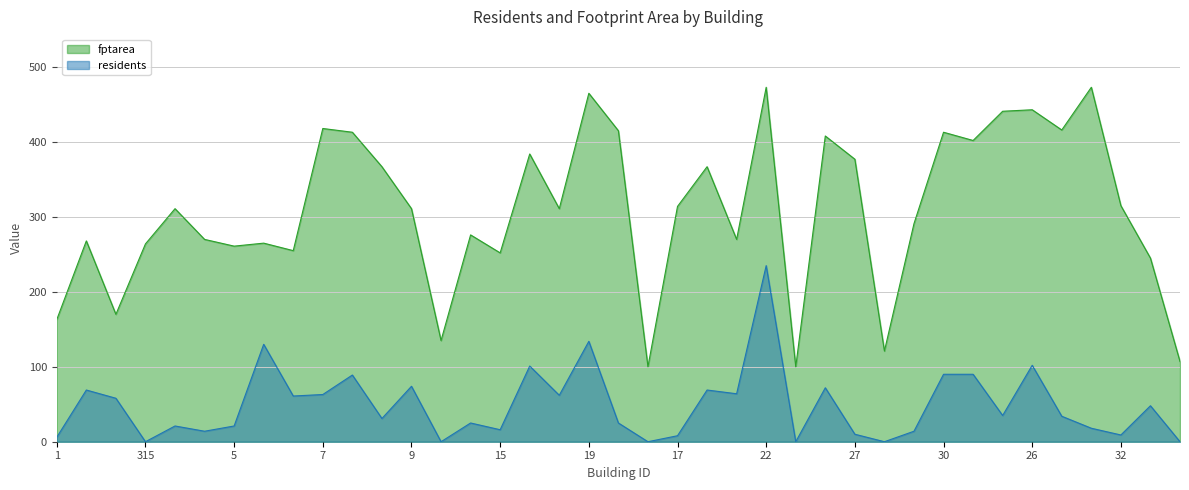

At which category is the sum across all series the highest?

22